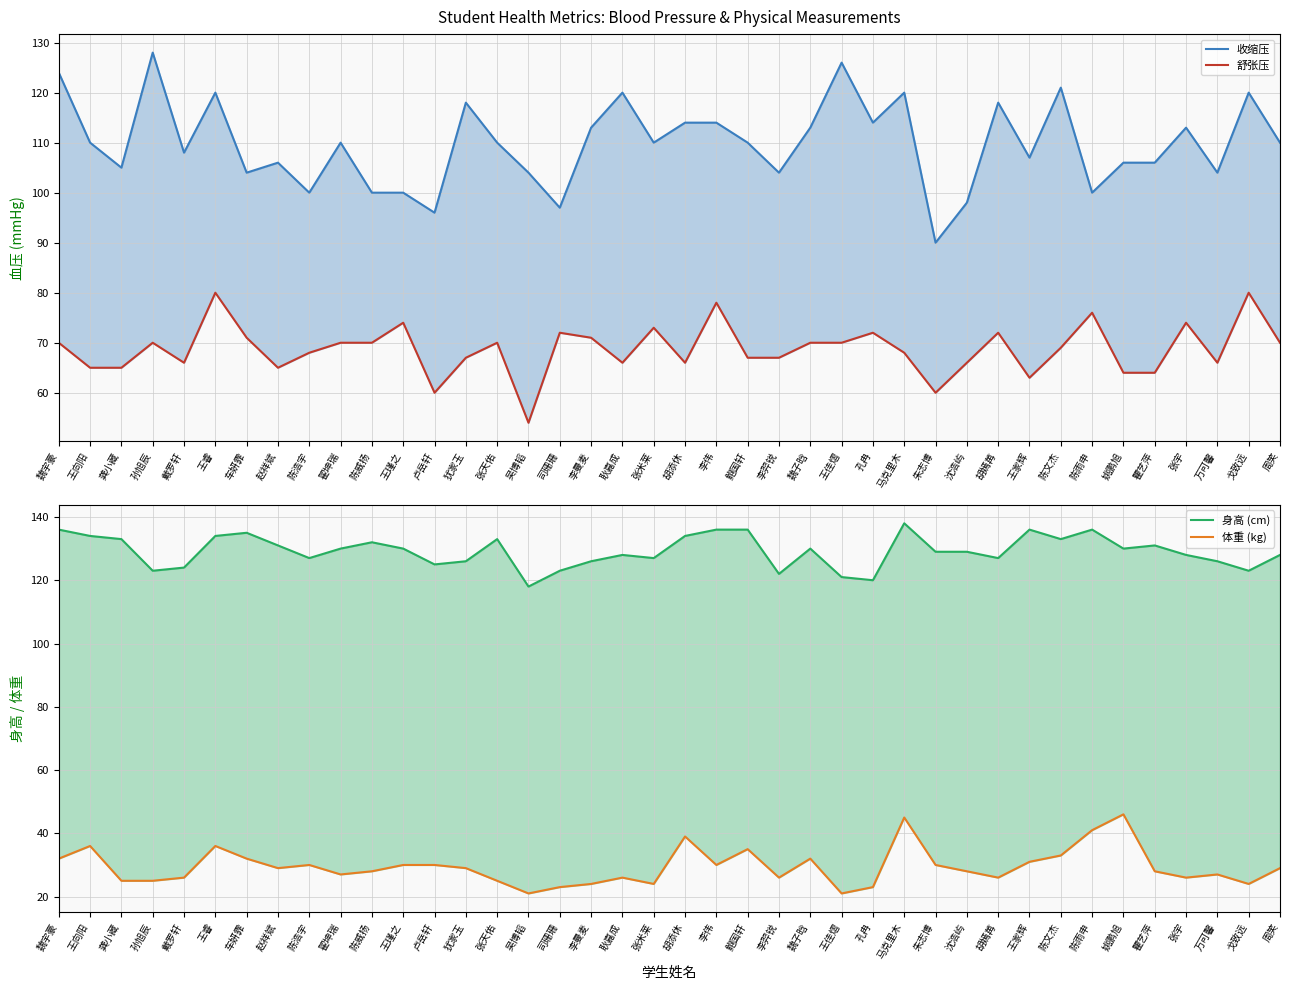

List the series in order of their overall mean, lowest first.

体重 (kg), 舒张压, 收缩压, 身高 (cm)